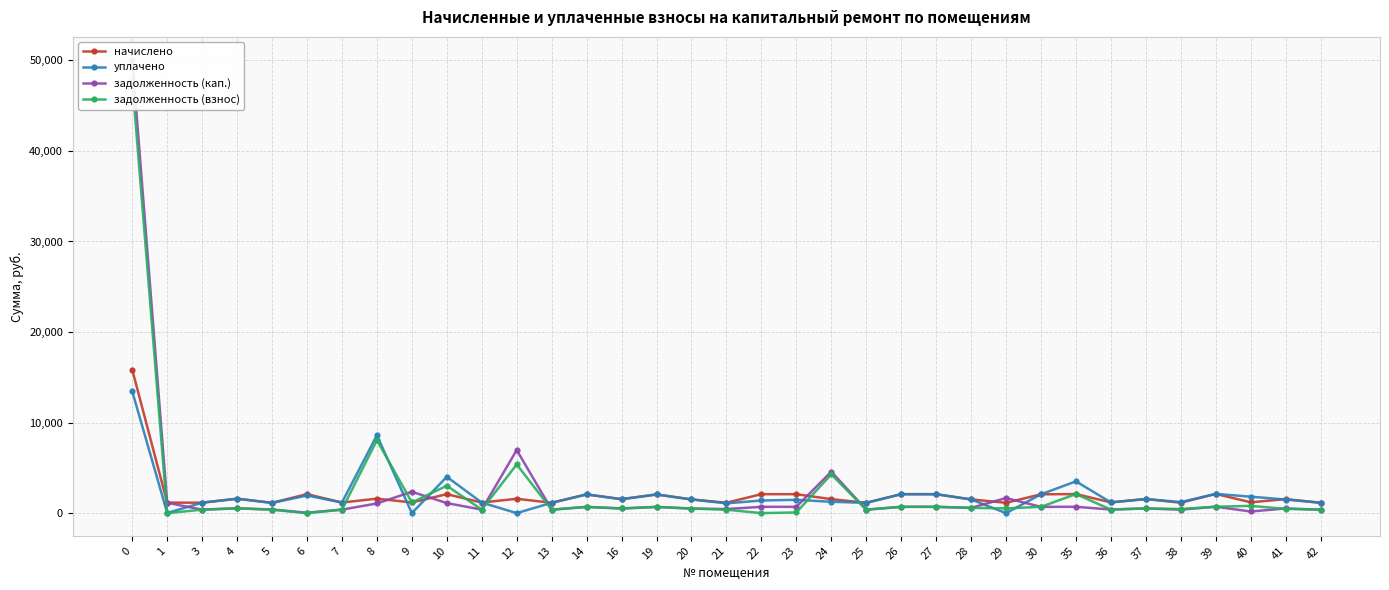

True or false: начислено has a value of 1139.3 at 25.

True